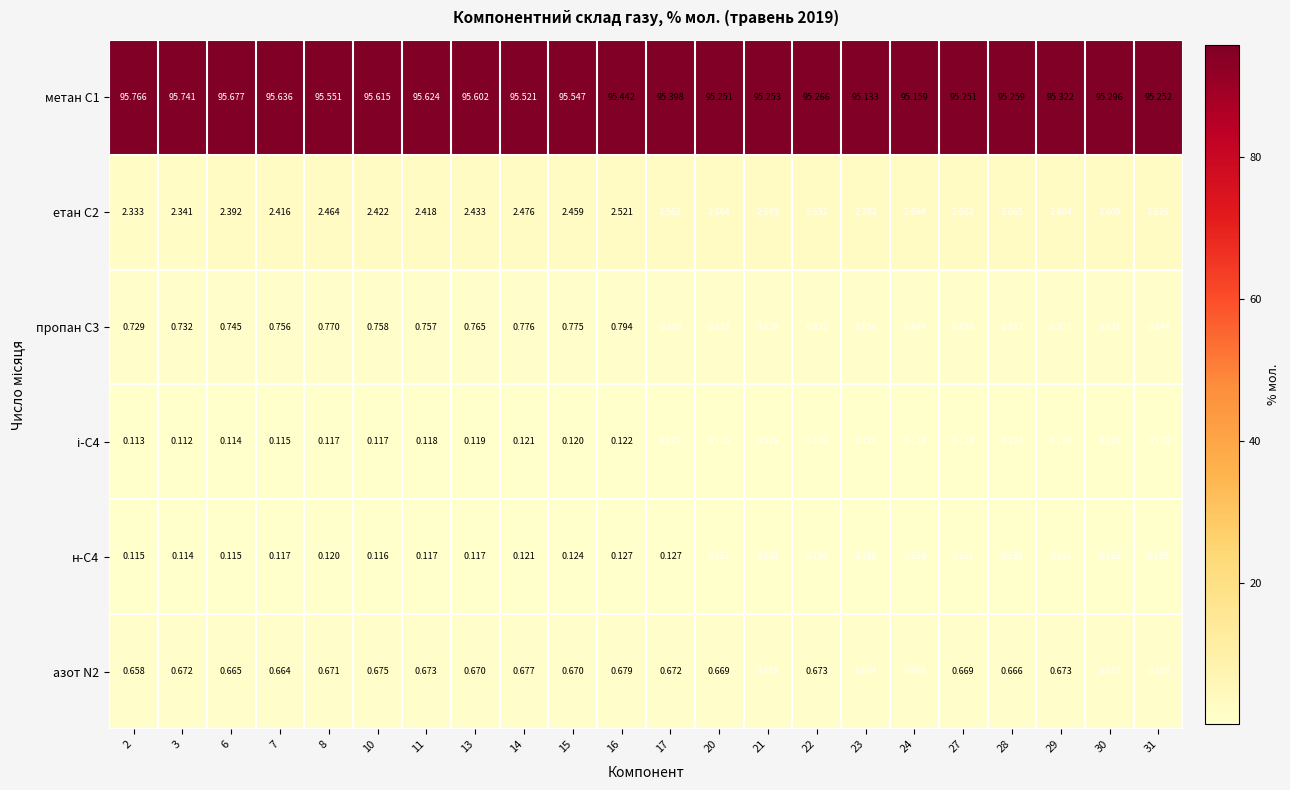

Is the value of азот N2 at 22 greater than the value of пропан С3 at 20?

No